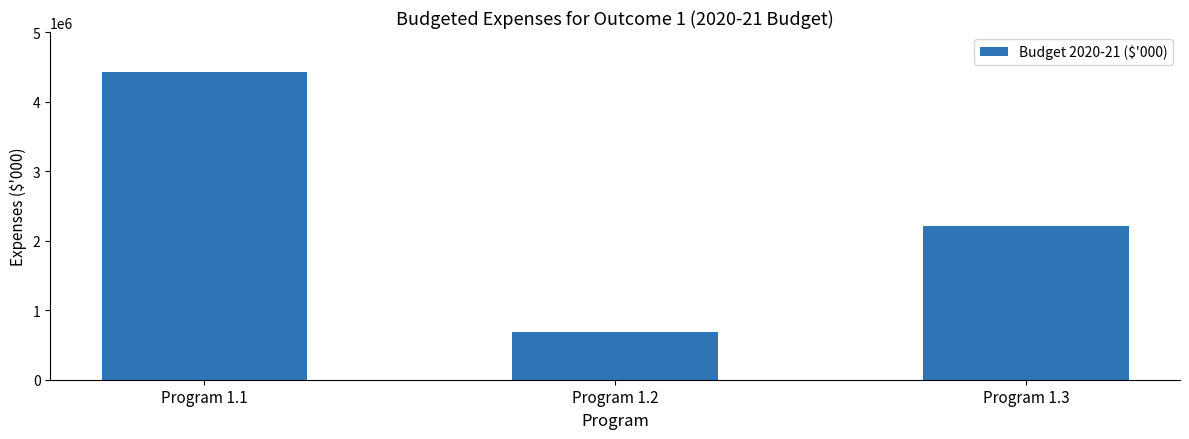

Reading right to left, transcribe all the data shown in this chart.

2210126	689267	4418014